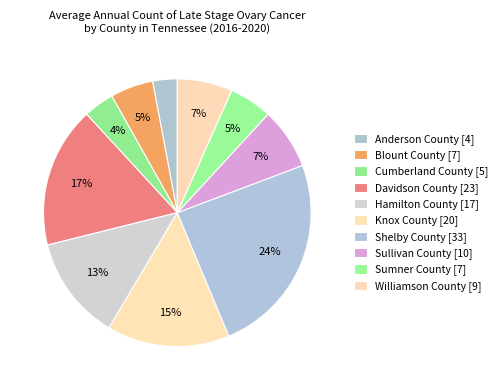

Is it true that Cumberland County is 4% of the pie?

True